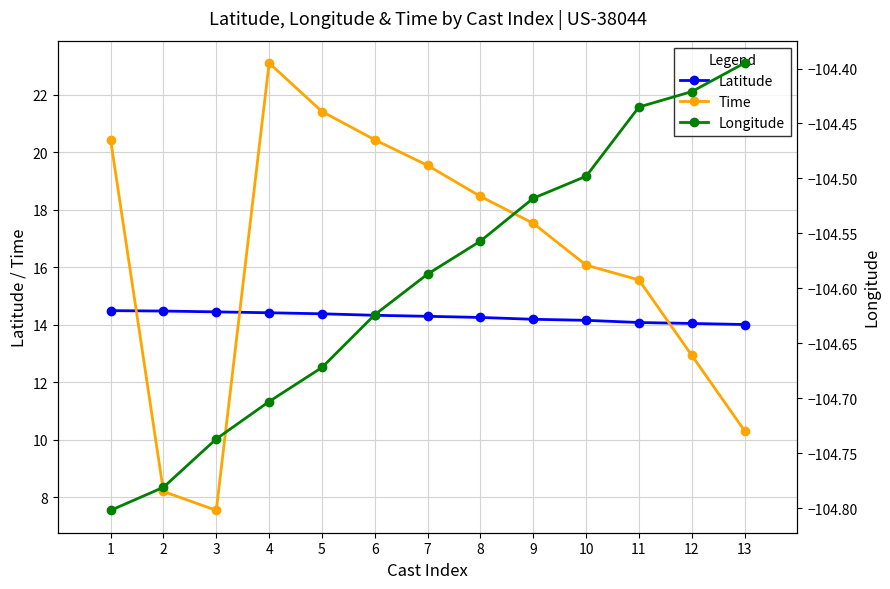

What value does the Longitude series have at 11?

-104.4